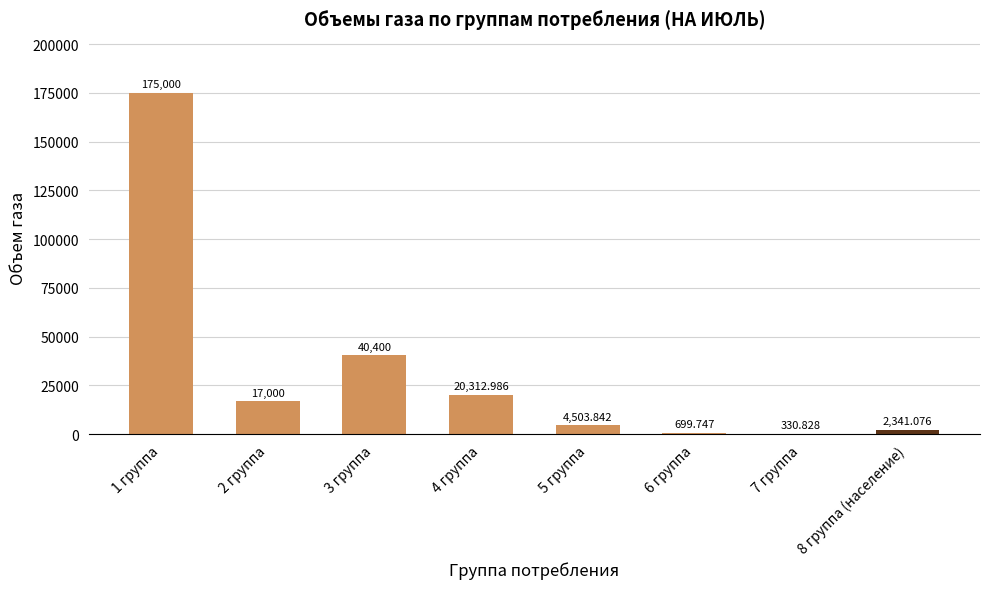

What is the label of the 1st bar from the right?

8 группа (население)